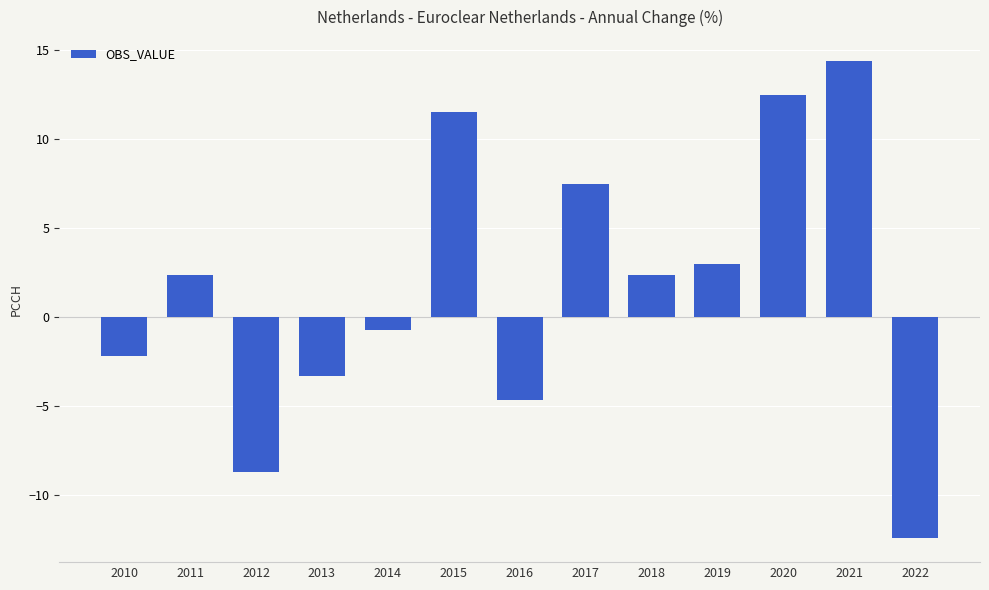

What is the difference between the second highest and second lowest values?

21.2